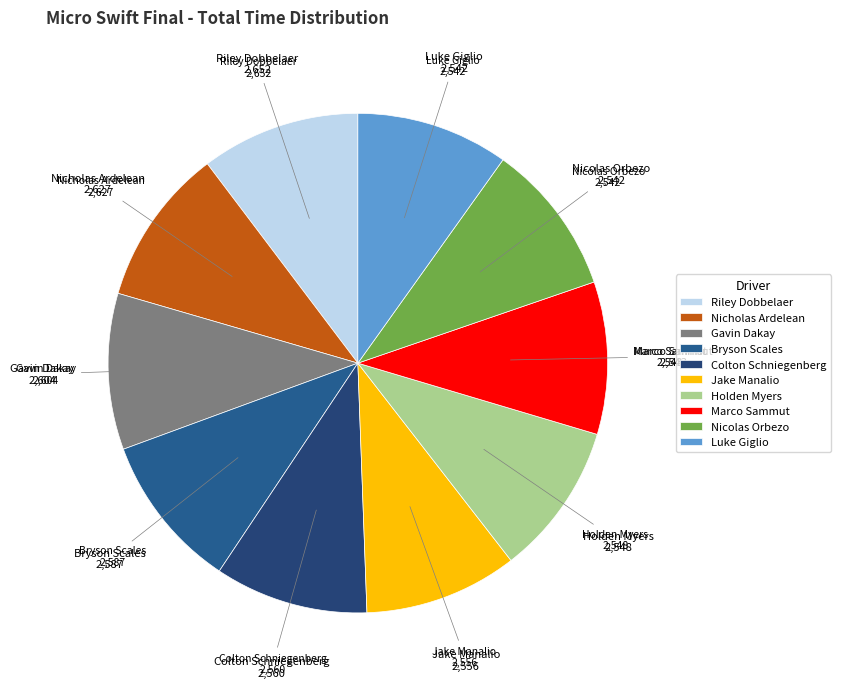

Is it true that Marco Sammut is 15% of the pie?

False